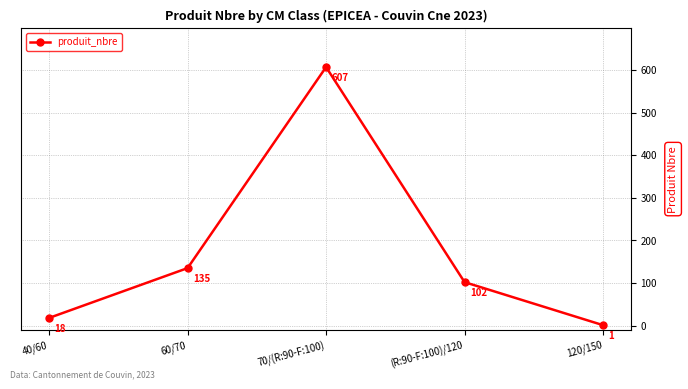

Approximately how many times larger is the value at 70/(R:90-F:100) compared to 40/60?

33.7